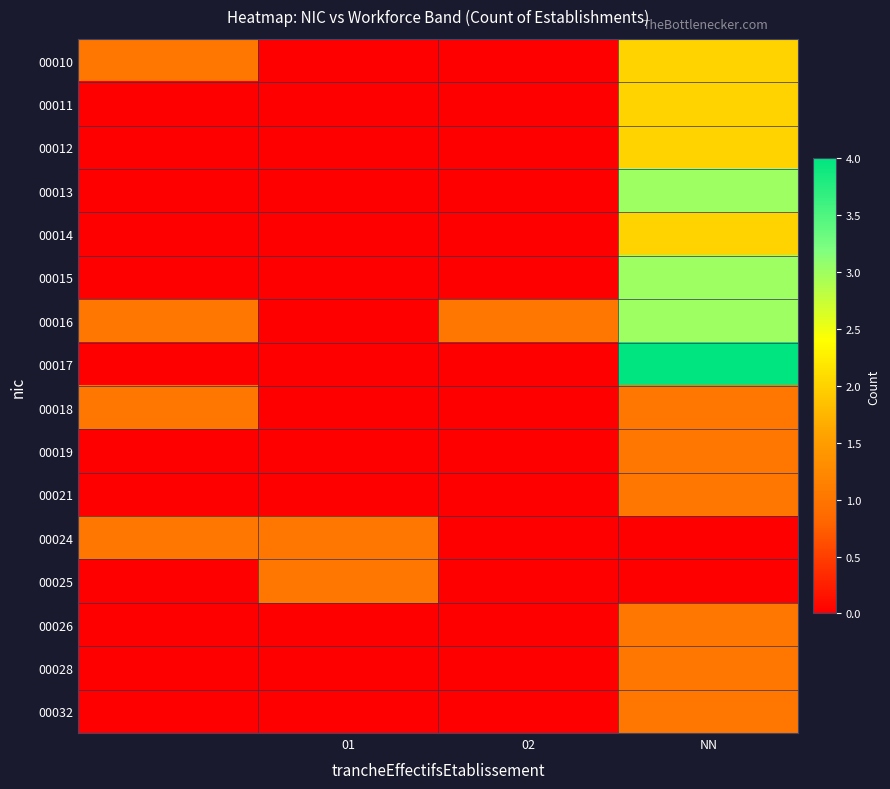

At how many categories does at least one series exceed 0?

4